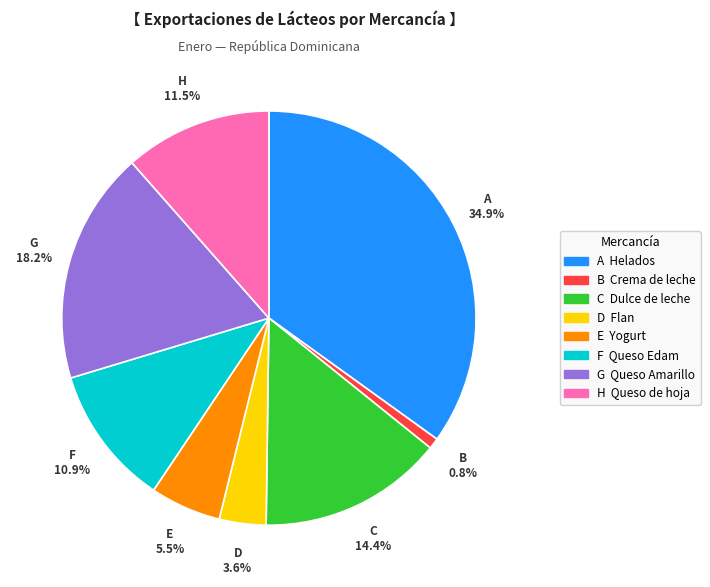

How many slices are in this pie chart?

8